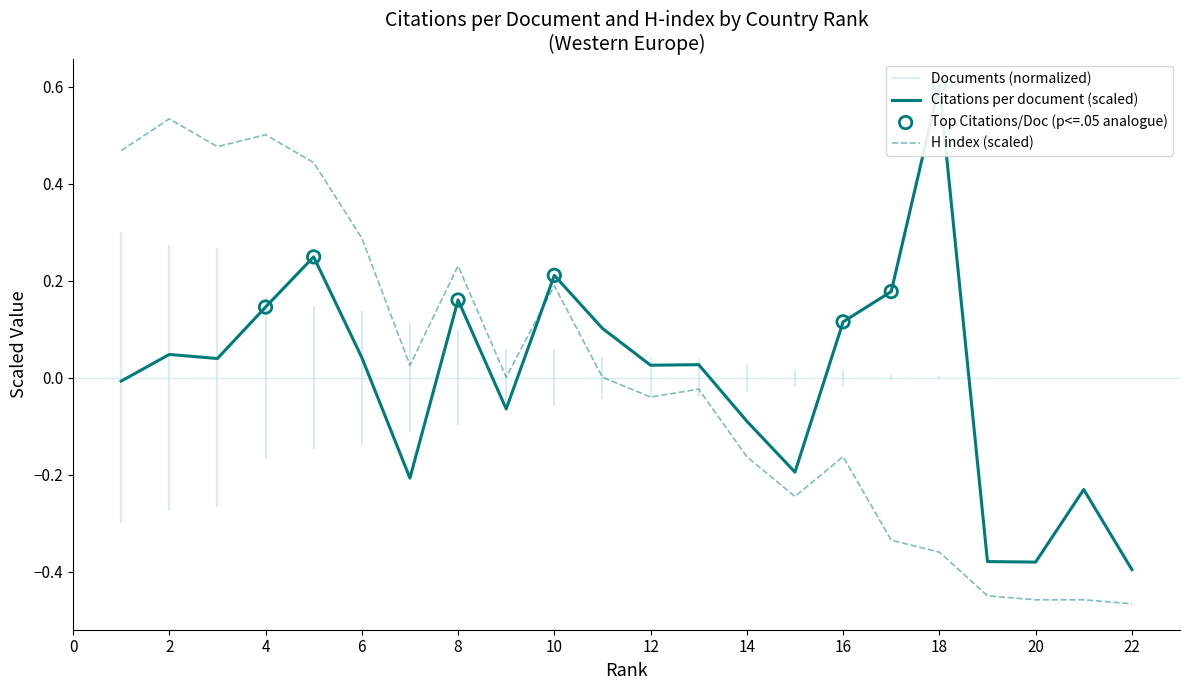

At which category is the sum across all series the highest?

5